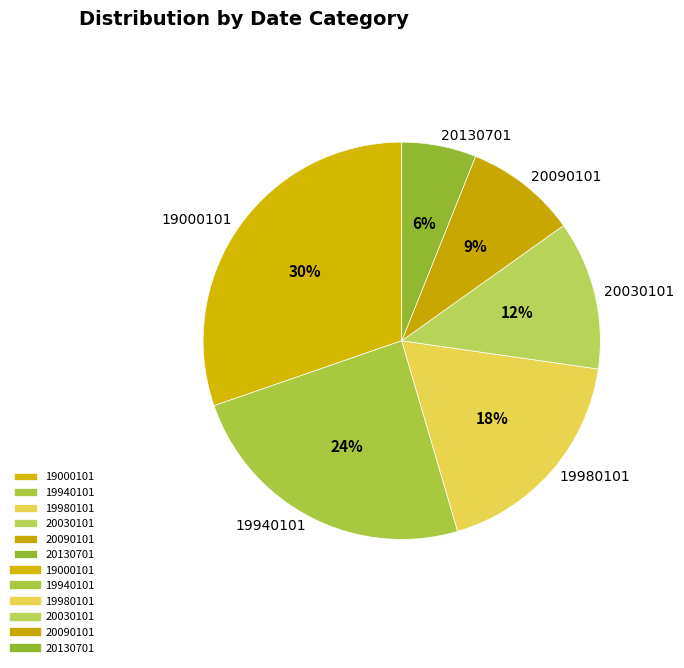

Between 20030101 and 20090101, which is larger?

20030101